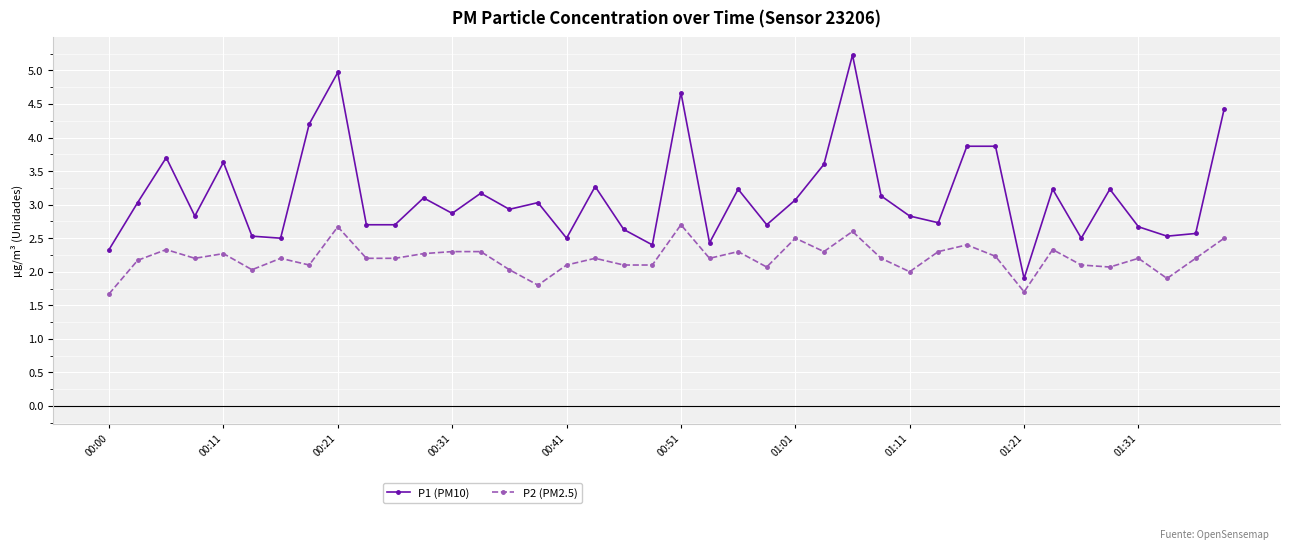

What is the smallest value displayed?

1.7